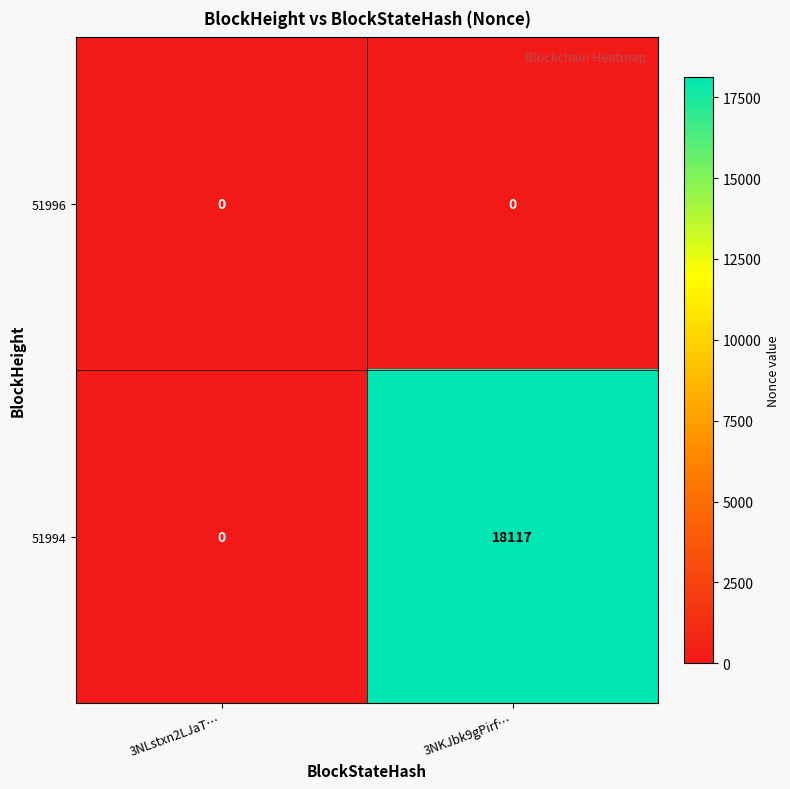

Is it true that 51996 equals 0 at 3NLstxn2LJaT…?

True